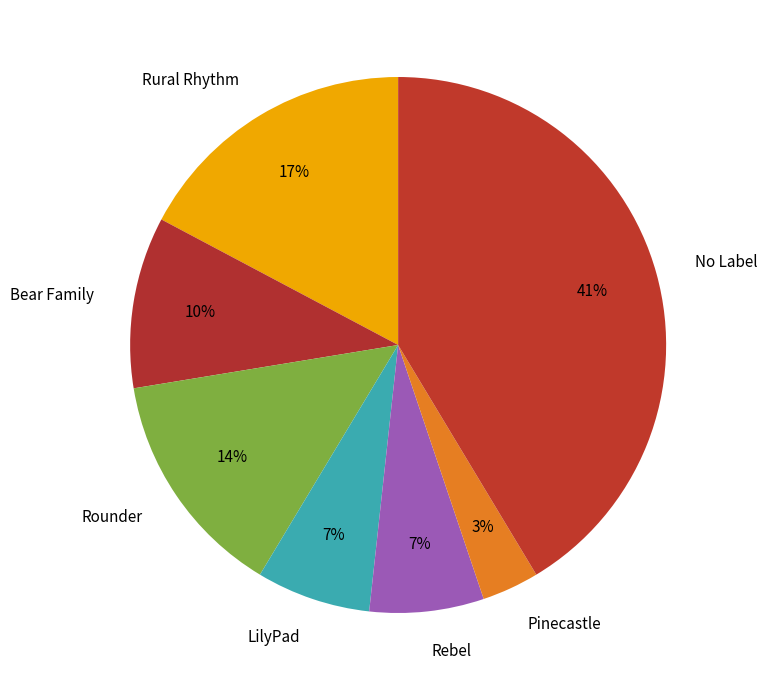

To the nearest percent, what is the difference between the Rounder and Rebel slice percentages?

7%